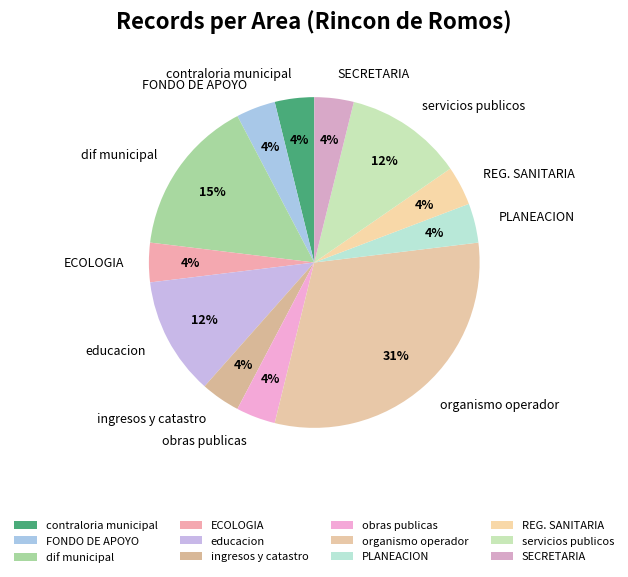

How many segments does this pie chart have?

12